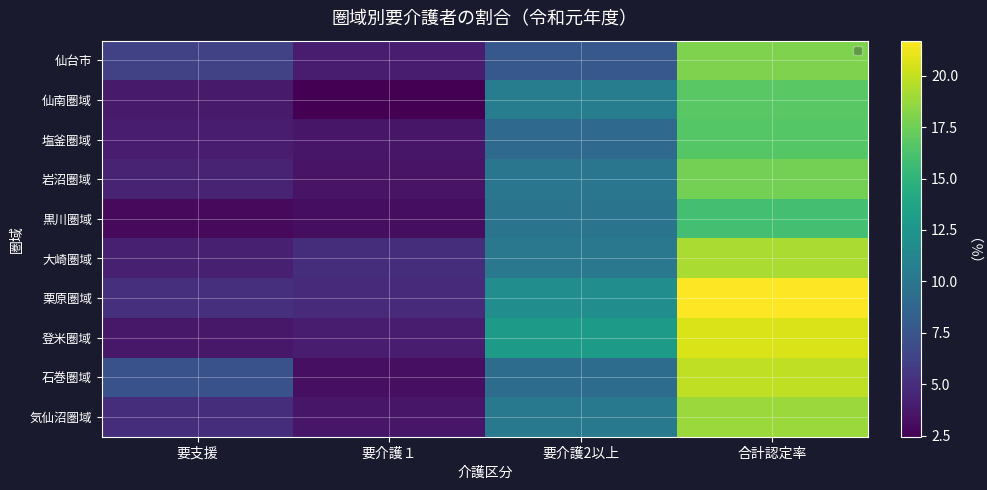

List the series in order of their peak value, lowest first.

黒川圏域, 塩釜圏域, 仙南圏域, 岩沼圏域, 仙台市, 気仙沼圏域, 大崎圏域, 石巻圏域, 登米圏域, 栗原圏域